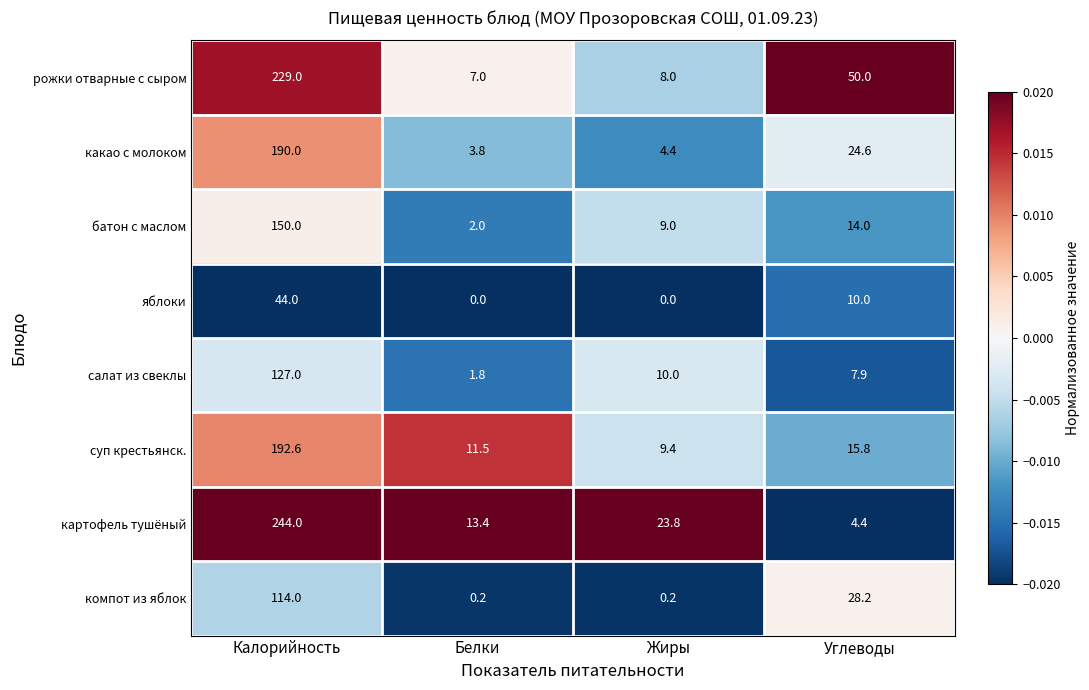

Where does the картофель тушёный series first go above 23?

Калорийность